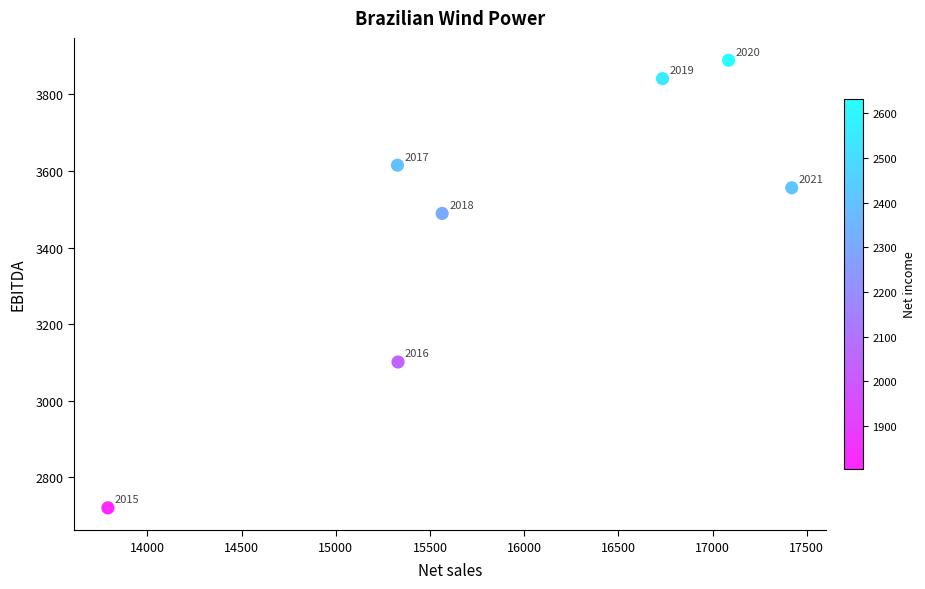

What is the average X value?

15893